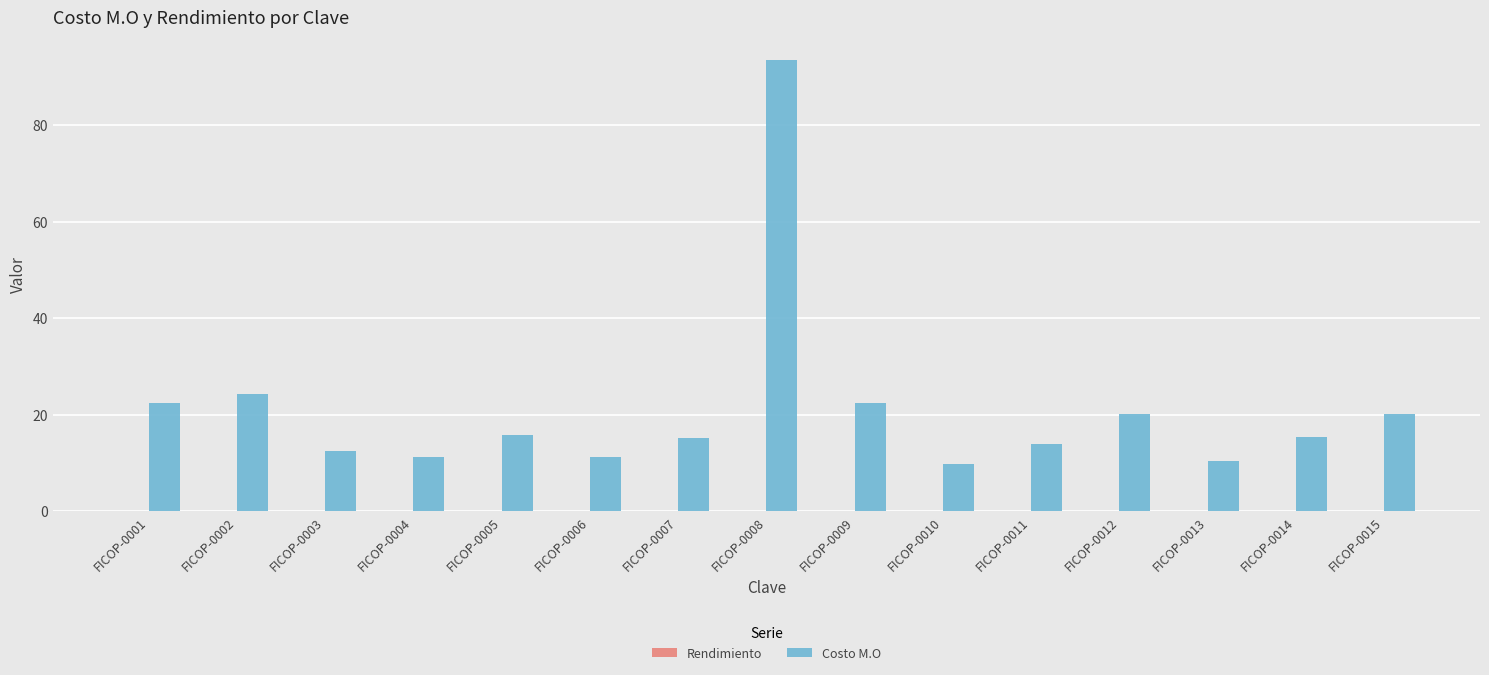

Which series has the widest spread of values?

Costo M.O